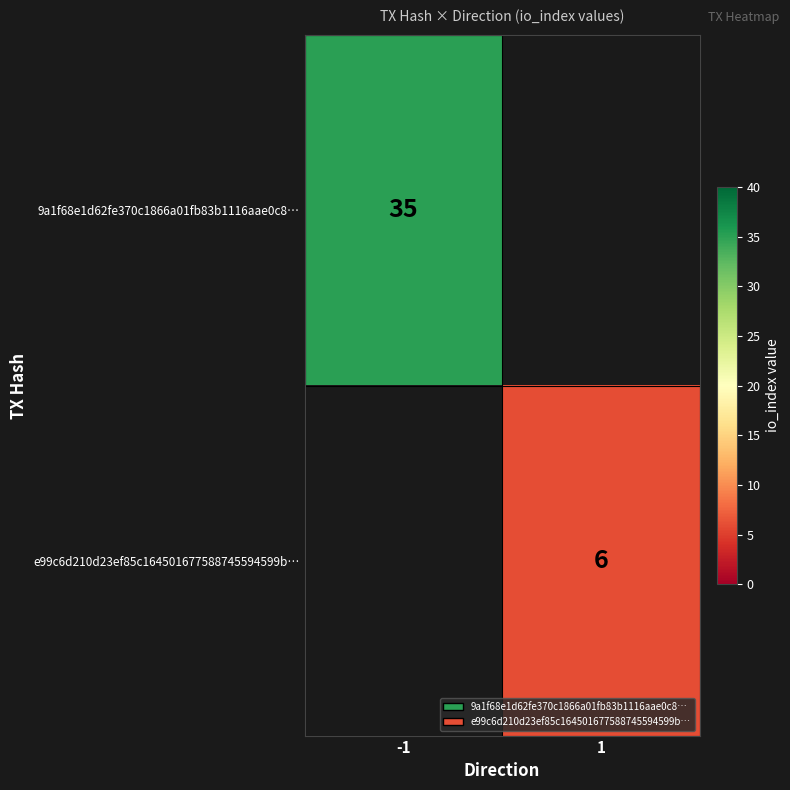

True or false: 9a1f68e1d62fe370c1866a01fb83b1116aae0c8… has a value of 35 at -1.

True